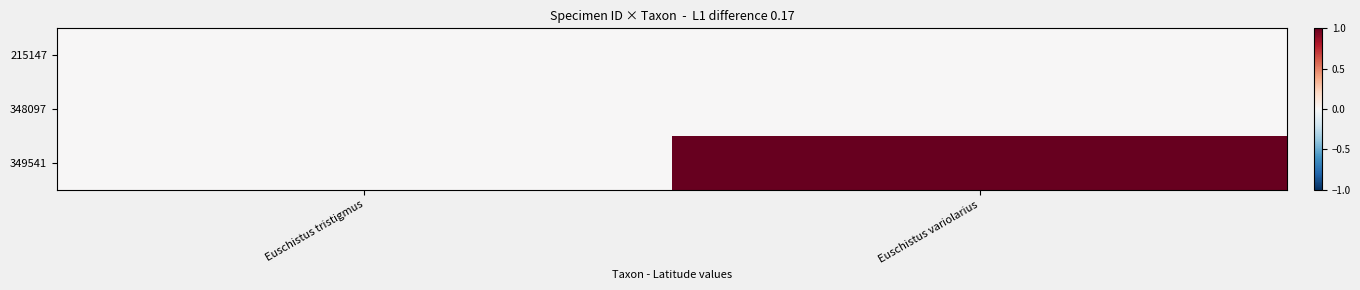

Rank the series at Euschistus variolarius from highest to lowest value.

349541, 215147, 348097